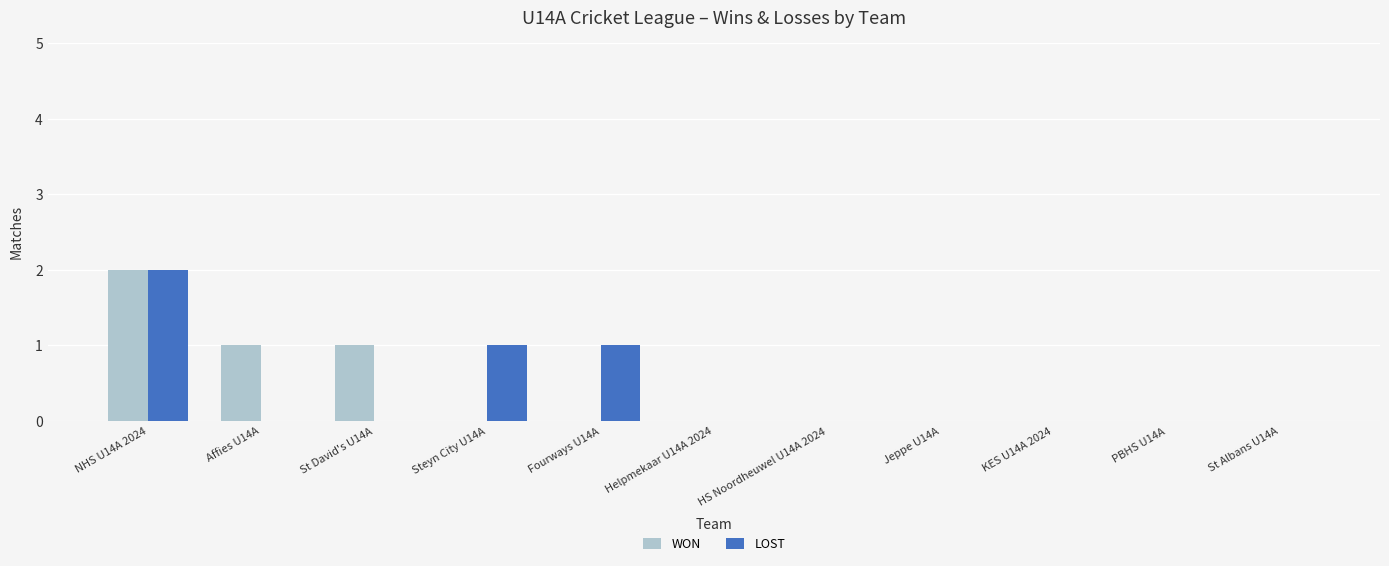

At which label does WON reach its peak?

NHS U14A 2024